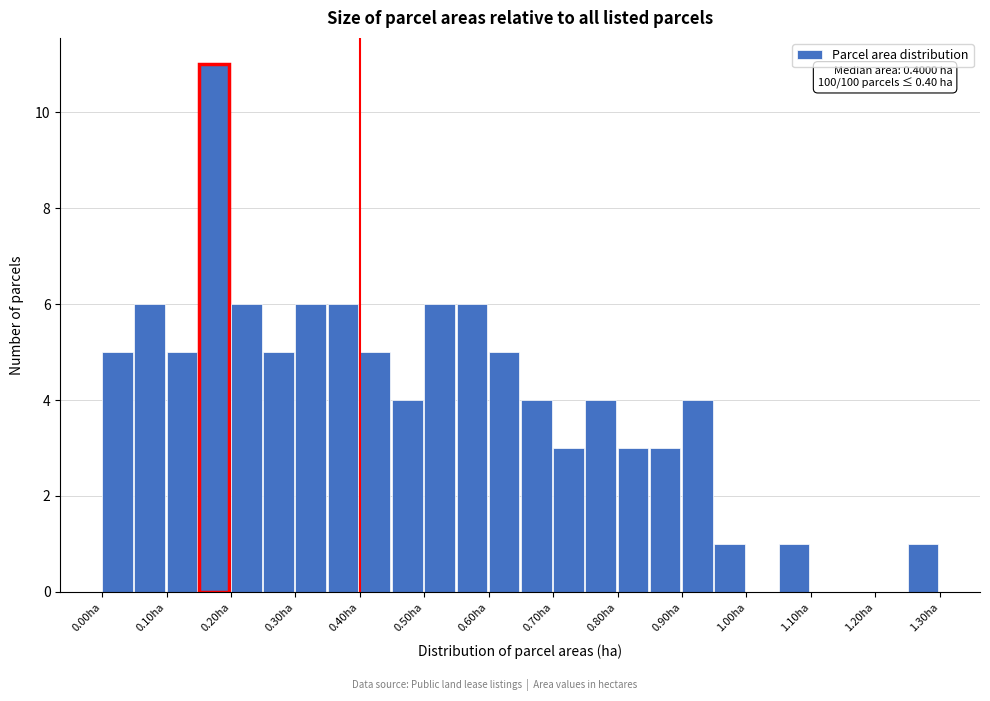

Over which range of the x-axis is the bar tallest?

0.15 to 0.20